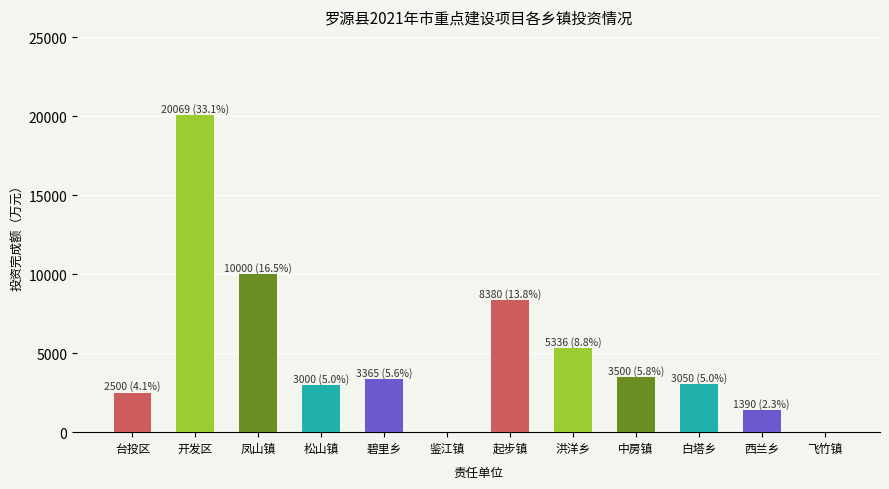

Which has a higher value, 台投区 or 起步镇?

起步镇